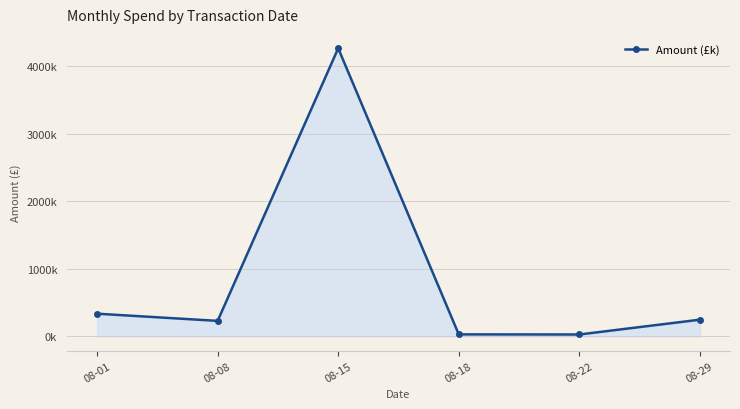

How many lines are shown in the chart?

1